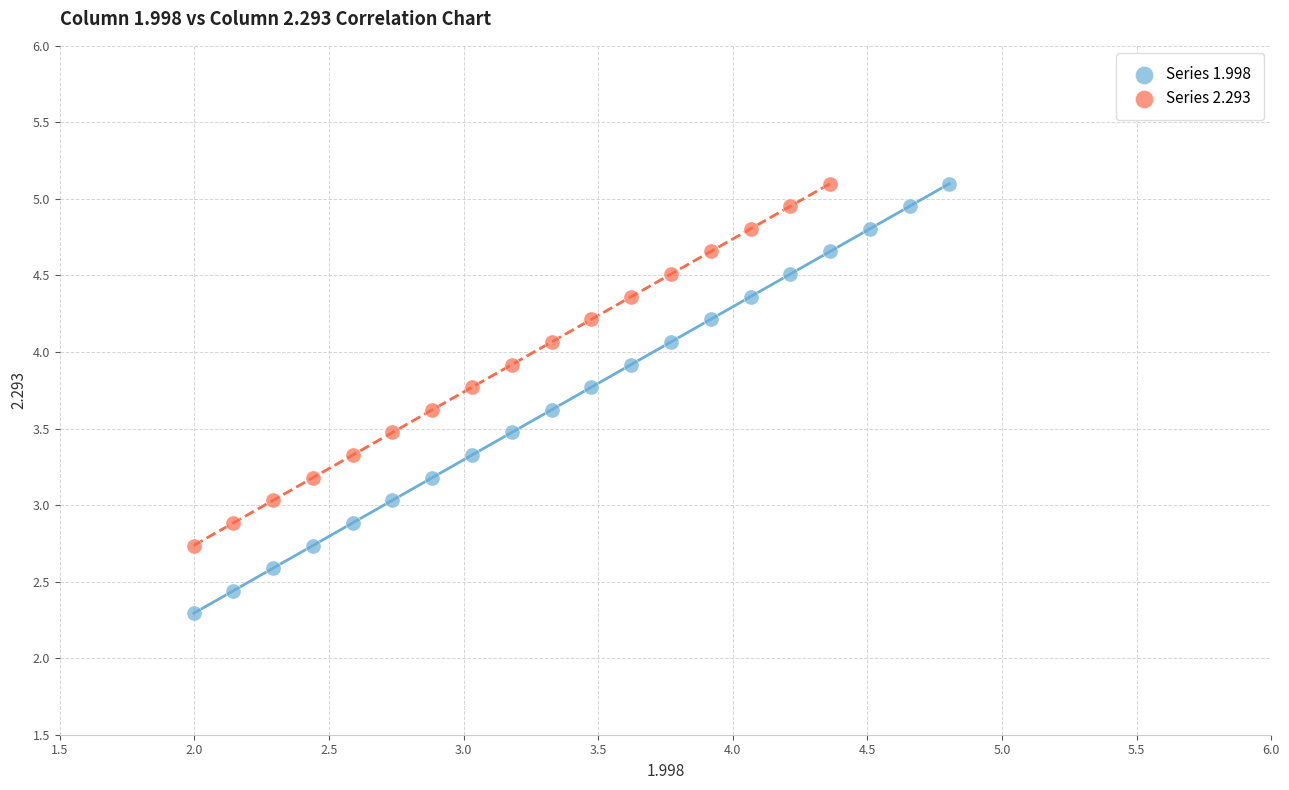

Which series contains the lowest Y value?

Series 1.998